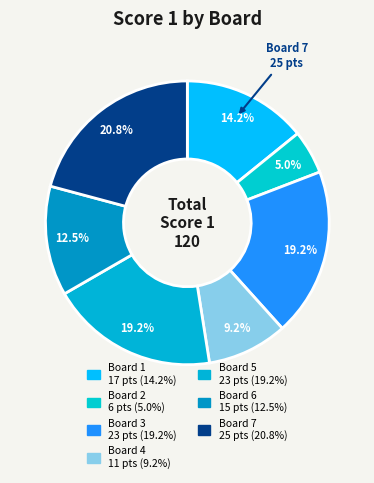

Does Board 4 represent more than half of the total?

No